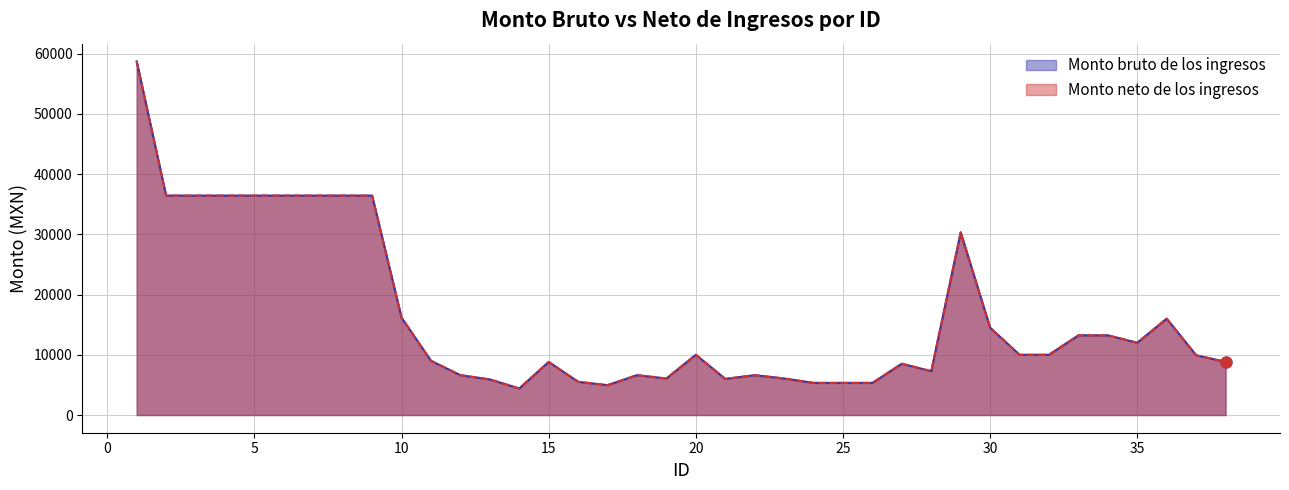

Which series has the largest total across all categories?

Monto bruto de los ingresos